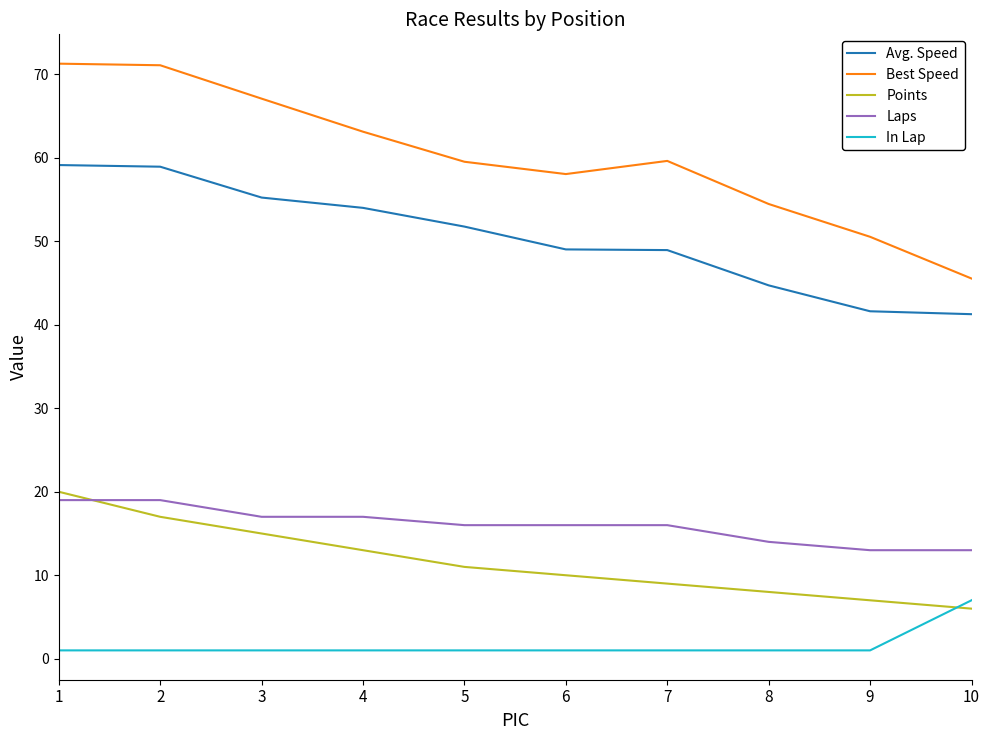

True or false: In Lap and Best Speed cross at least once.

False